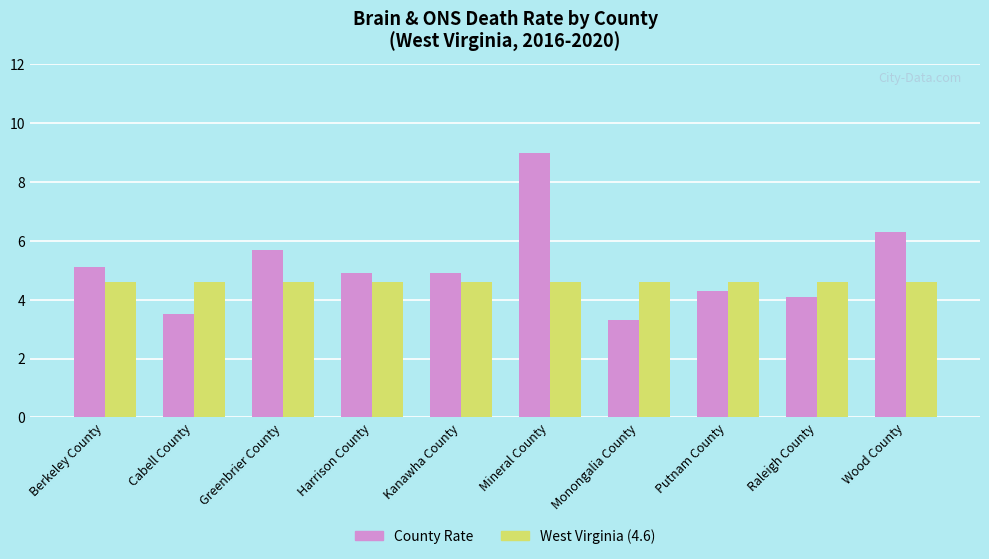

What is the spread (max minus min) of values at Greenbrier County?

1.1